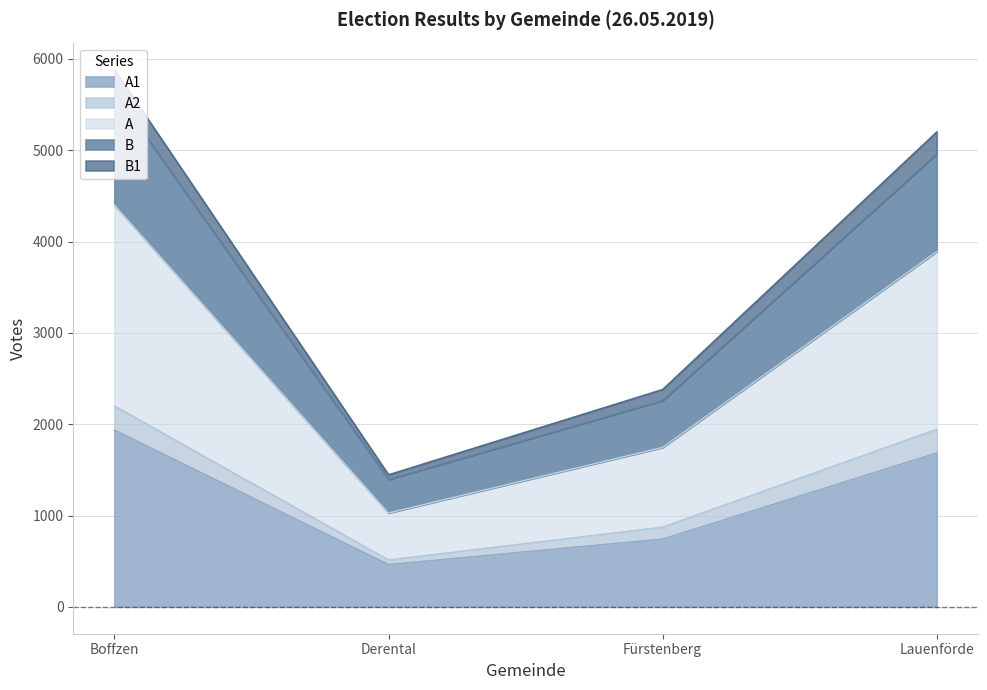

At how many categories does at least one series exceed 2016?

3